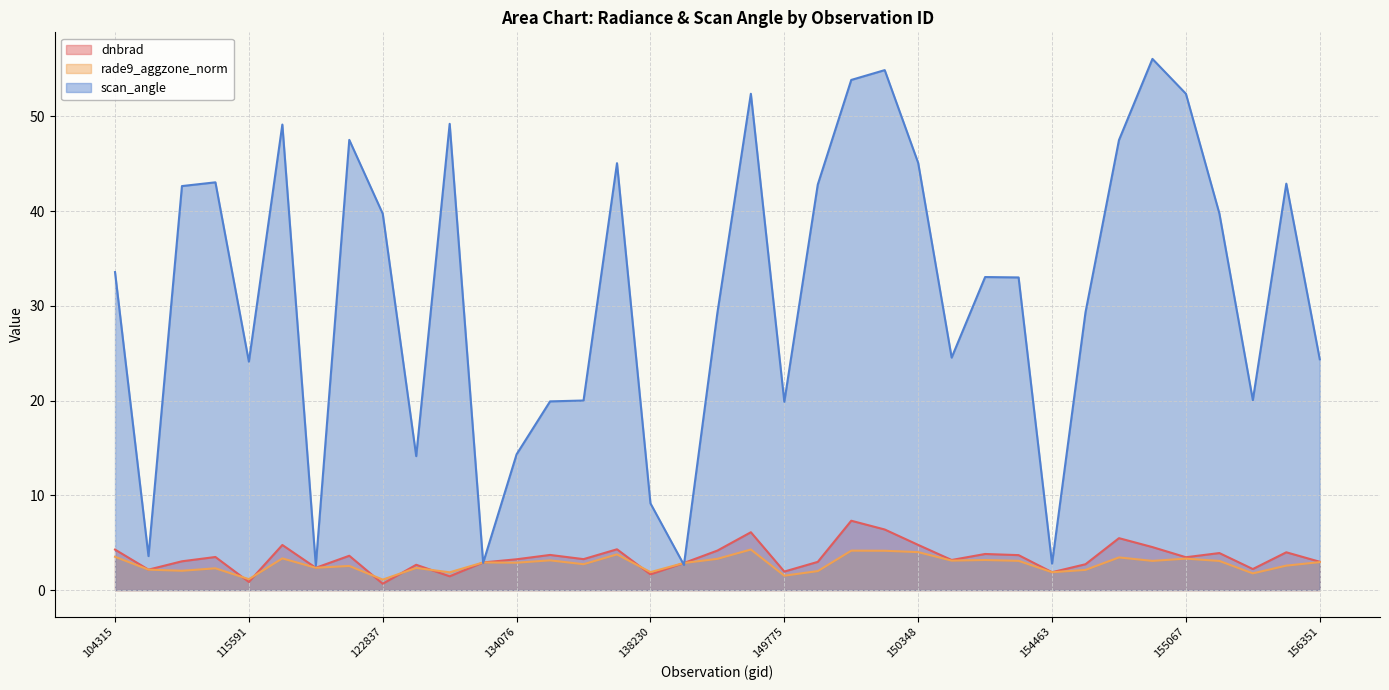

Does the chart display data point markers on the line(s)?

No